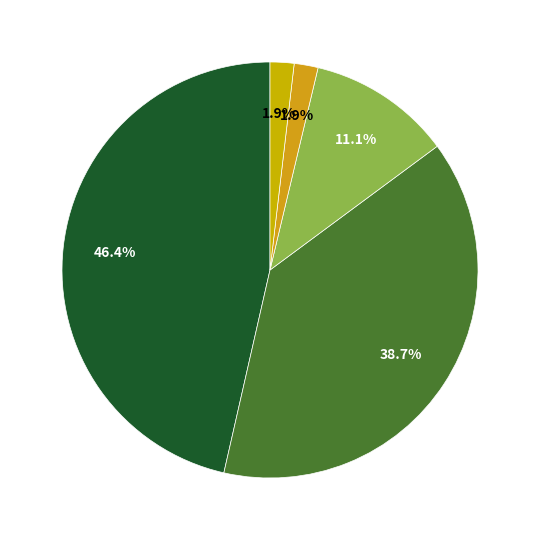

How many slices are in this pie chart?

5